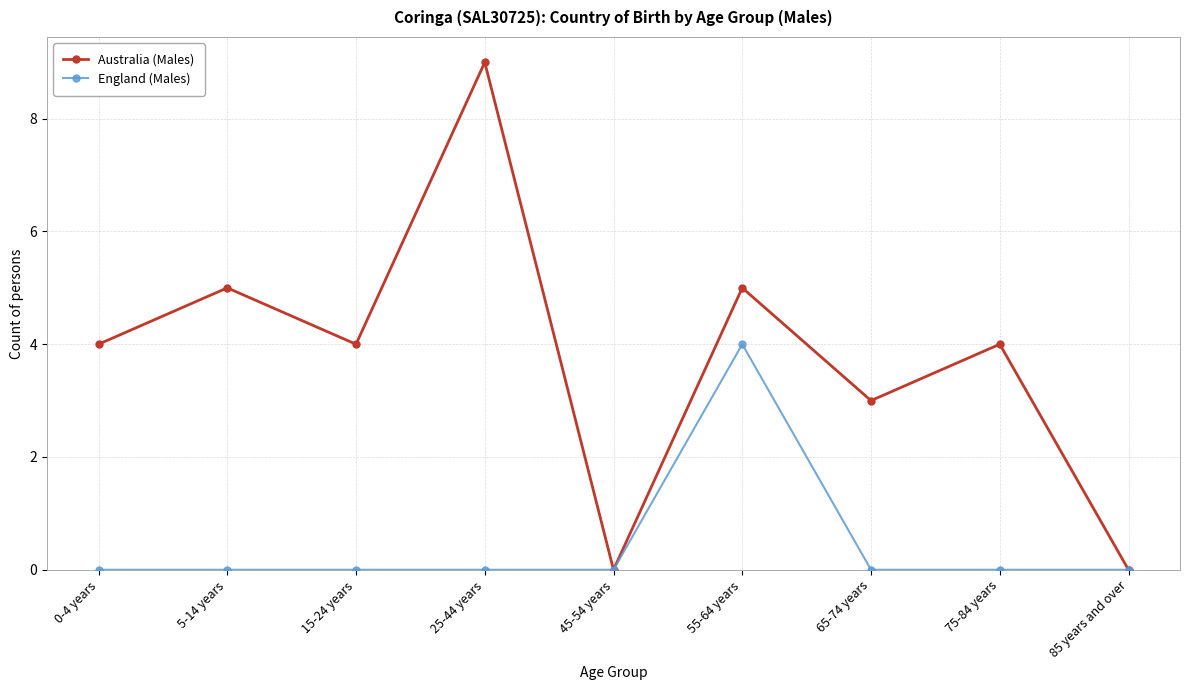

What is the greatest value displayed?

9